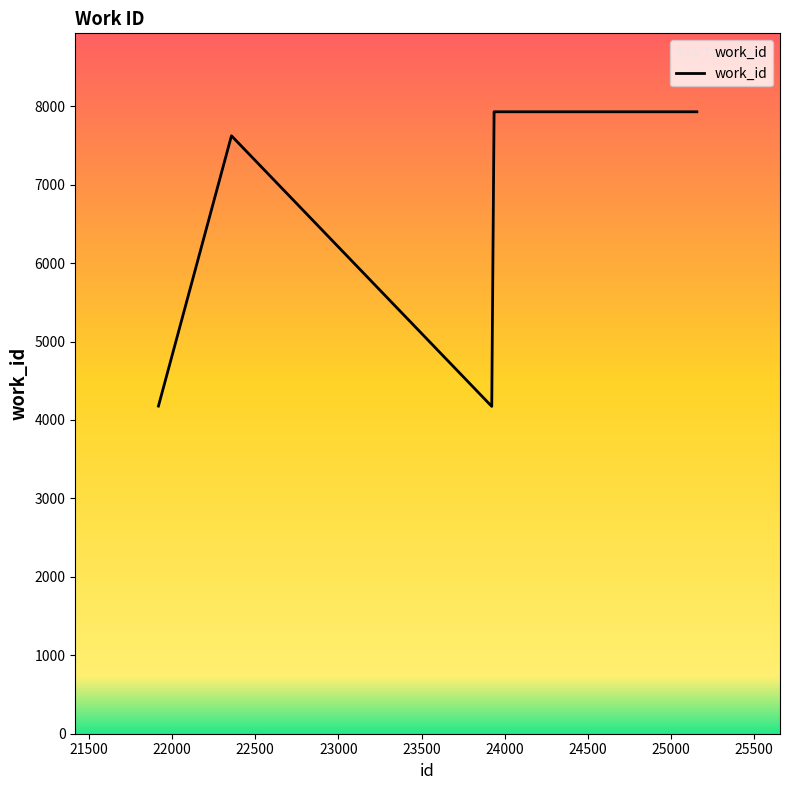

True or false: the data has more than 0 interior local peaks.

True